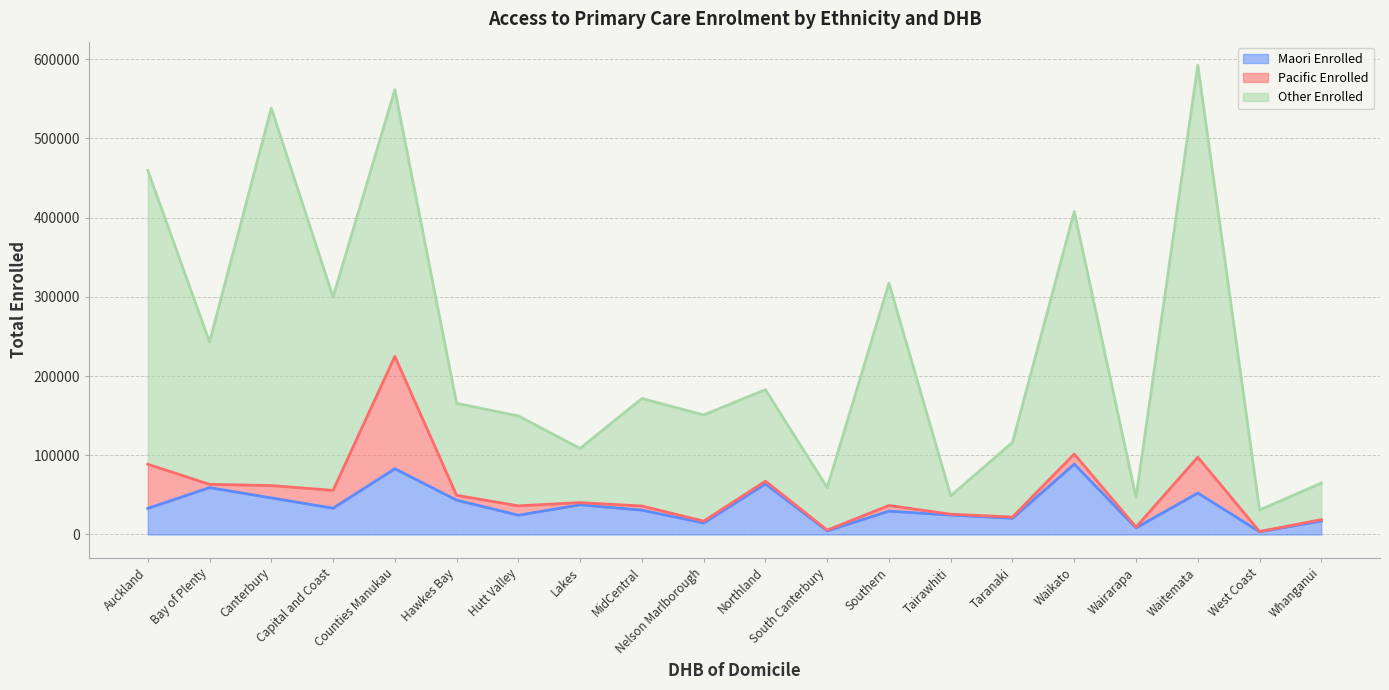

What is the value of the Pacific Enrolled point at the 7th from the left?

11821